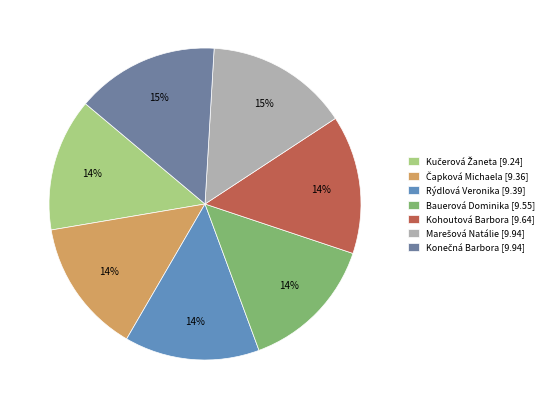

How many segments does this pie chart have?

7